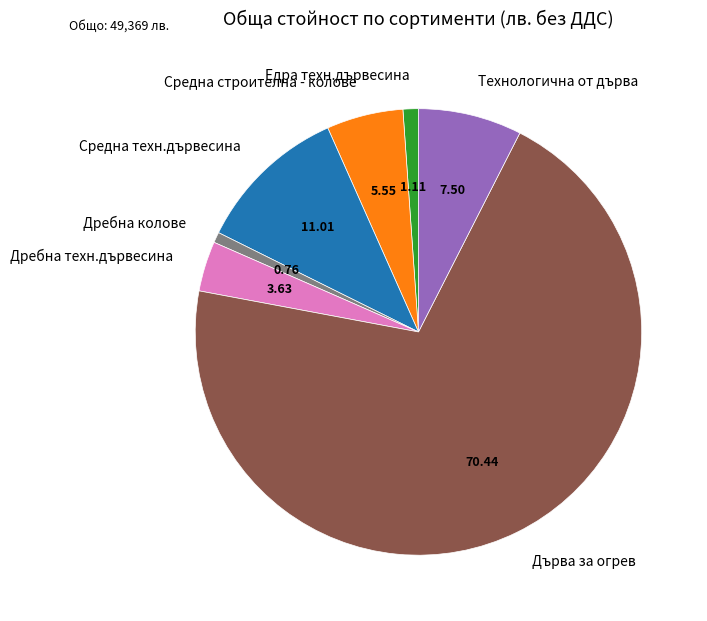

Is it true that Едра техн.дървесина is 8% of the pie?

False